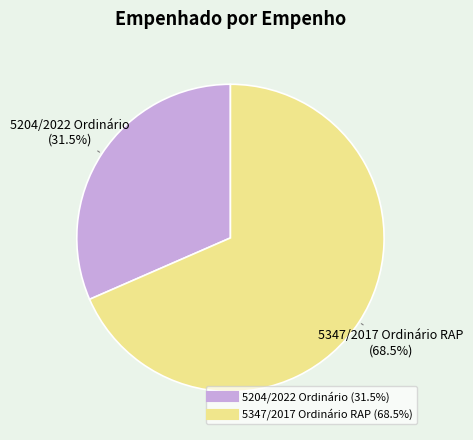

Is there a majority slice in this chart?

Yes